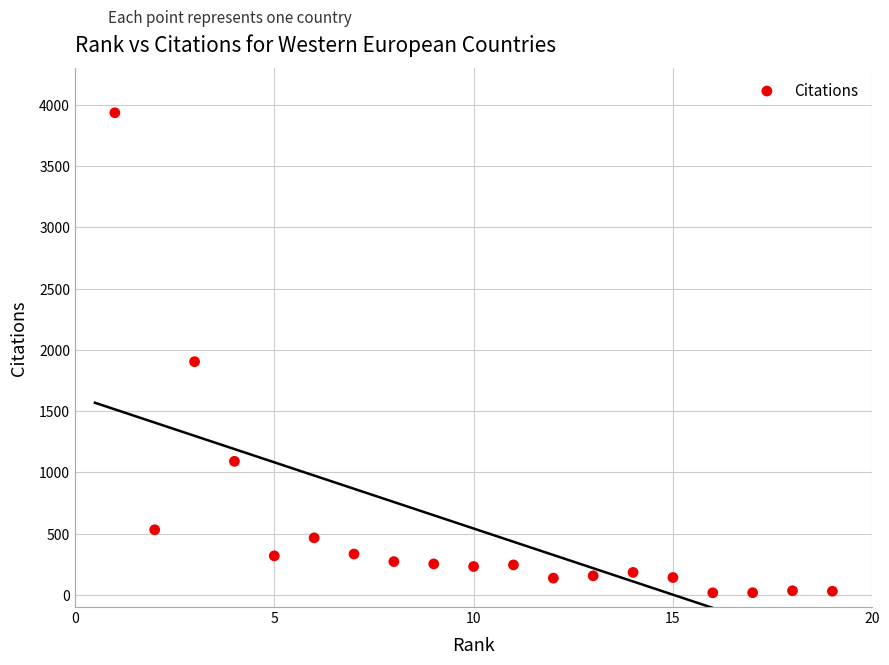

What Y value in the scatter plot is closest to 1976?

1904